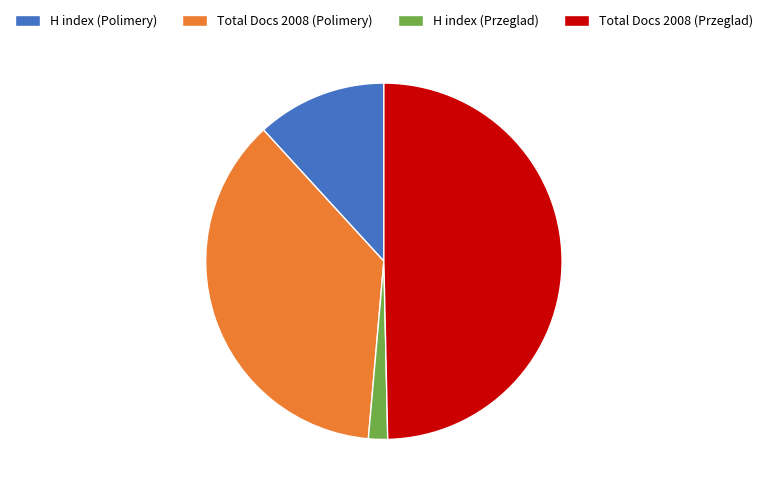

The H index (Przeglad) slice represents 2% of the pie. True or false?

True